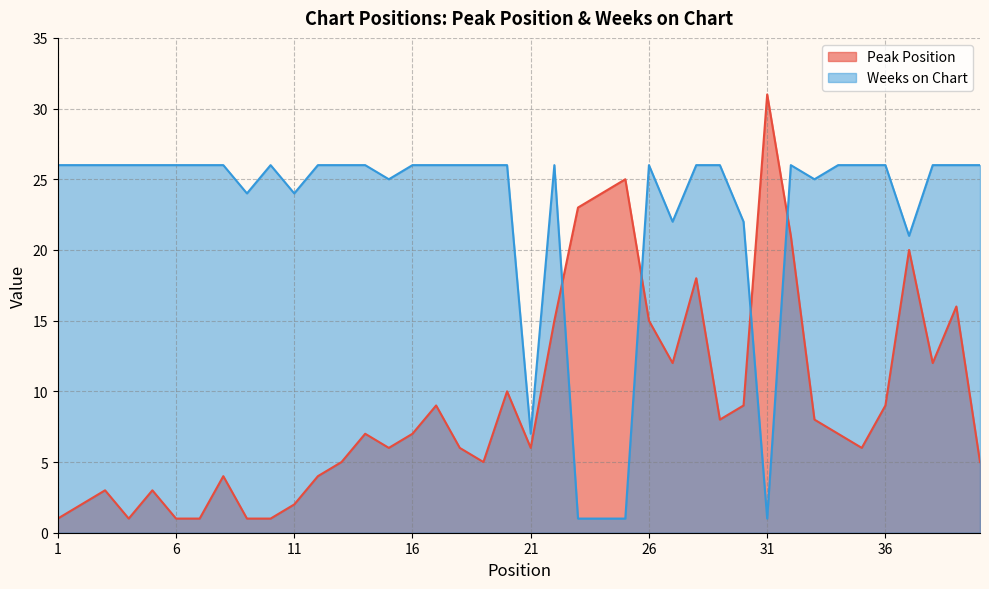

Which series has the largest total across all categories?

Weeks on Chart